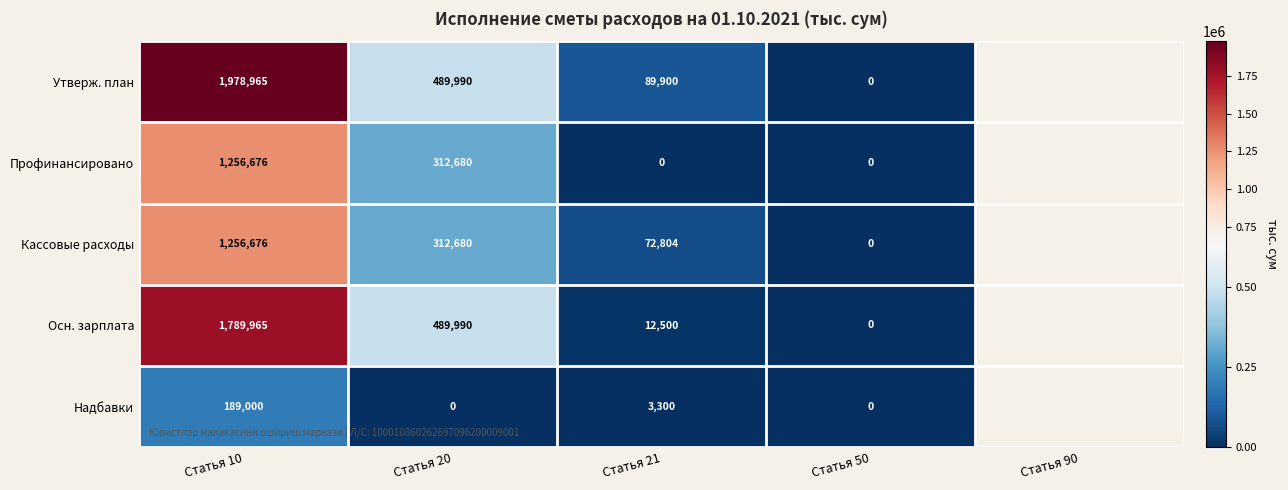

At which category is the sum across all series the highest?

Статья 10